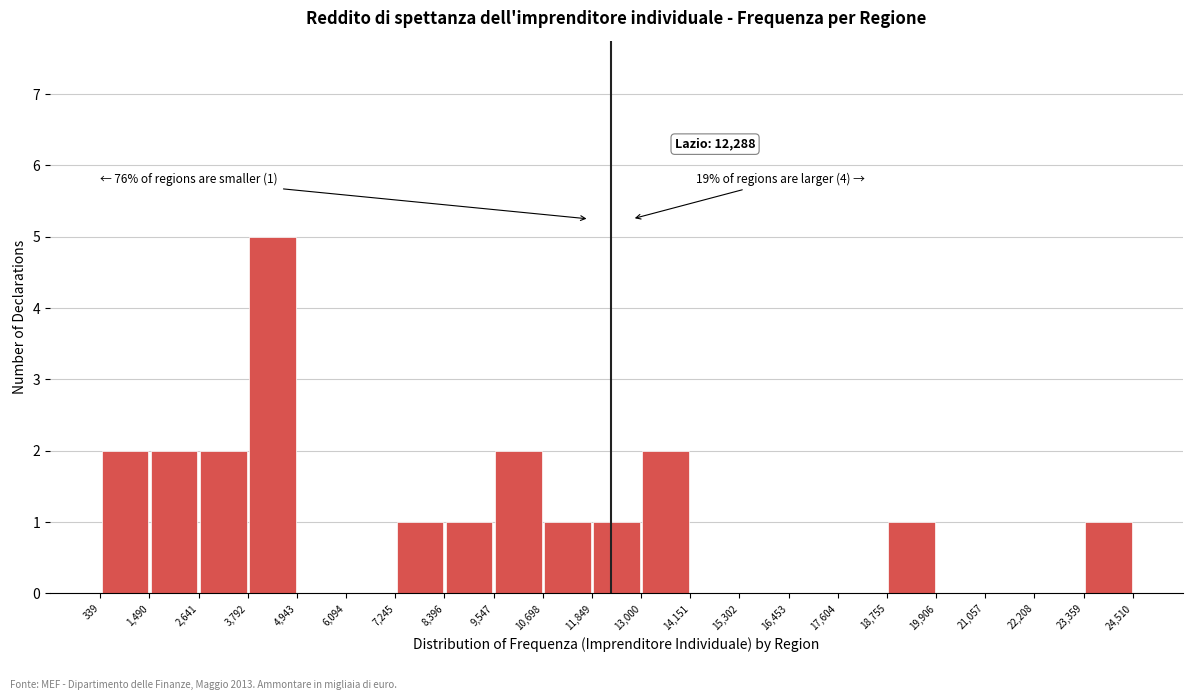

Over which range of the x-axis is the bar tallest?

3,792 to 4,943